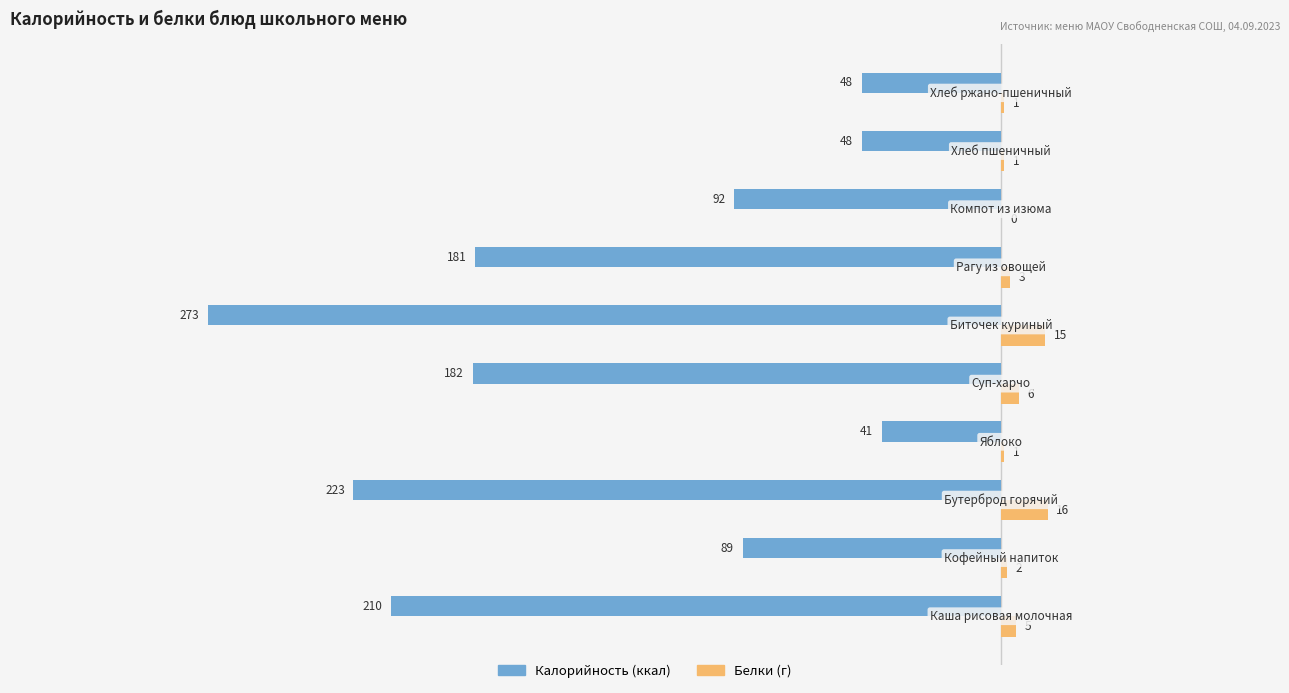

What is the maximum value shown in the chart?

16